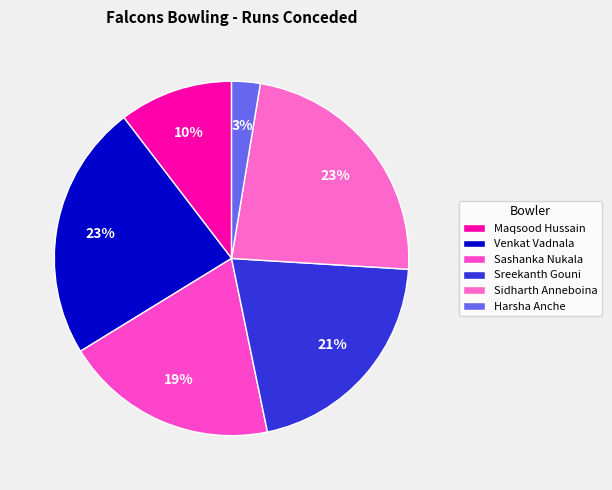

What is the total percentage of Venkat Vadnala and Sashanka Nukala?

42.9%